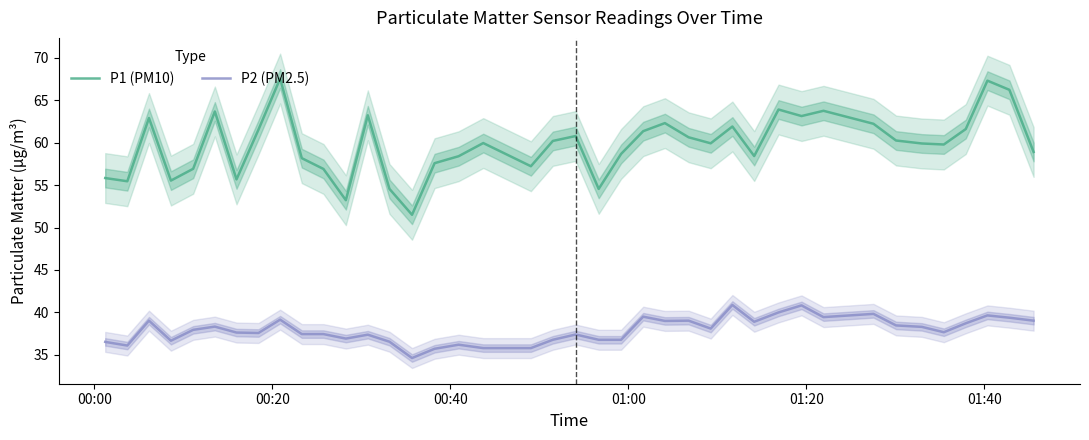

True or false: P1 (PM10) and P2 (PM2.5) intersect in this chart.

False